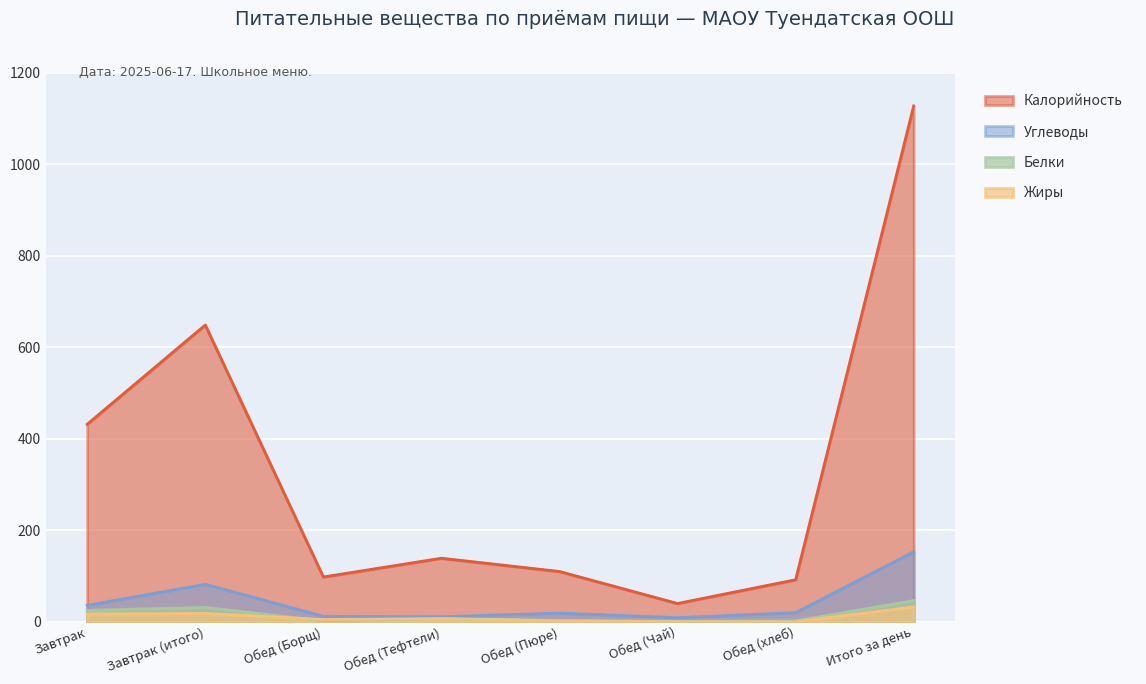

What is the label of the 7th point from the left?

Обед (хлеб)